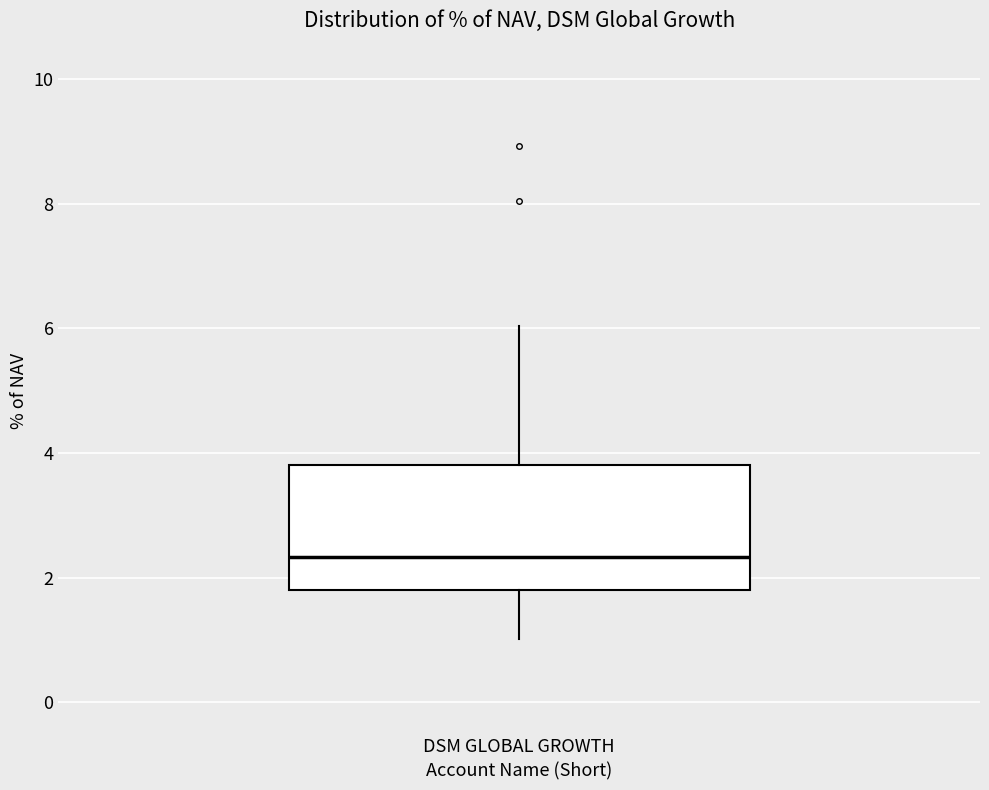

Transcribe this box plot: give where the median line is, the range the box spans, and where the two whiskers end, as read against the y-axis. The values are not printed on the chart, so give them approximately, as read against the axis.

median 2.4, box 1.8 to 3.8, whiskers 1.0 to 6.0